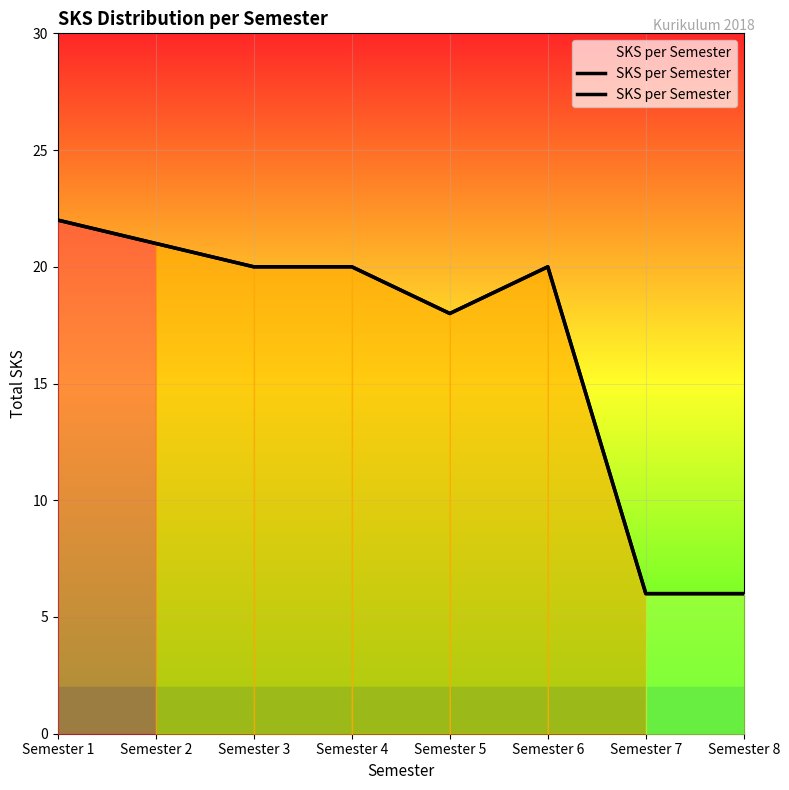

List the labels in order of value, smallest first.

Semester 7, Semester 8, Semester 5, Semester 3, Semester 4, Semester 6, Semester 2, Semester 1